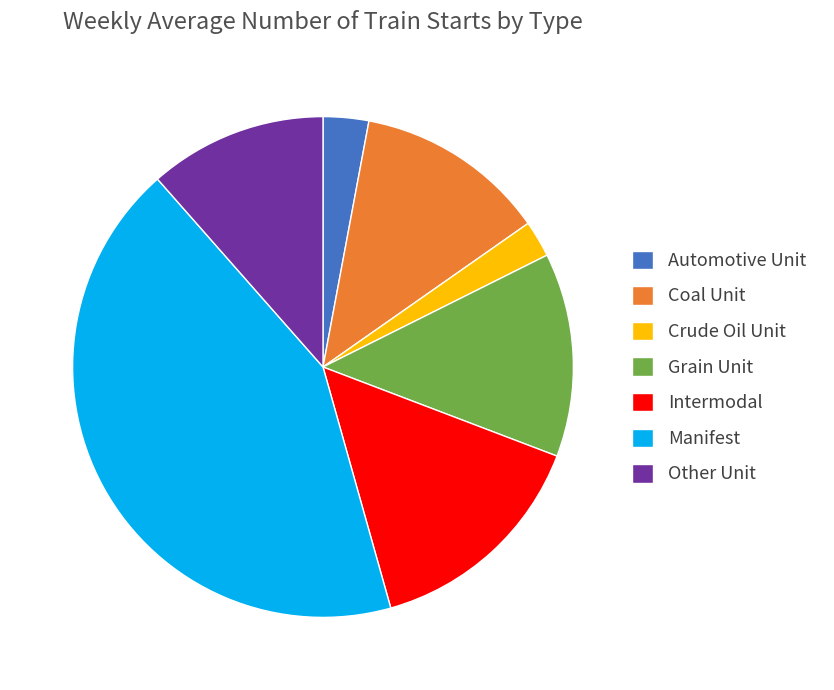

Does Manifest represent more than half of the total?

No